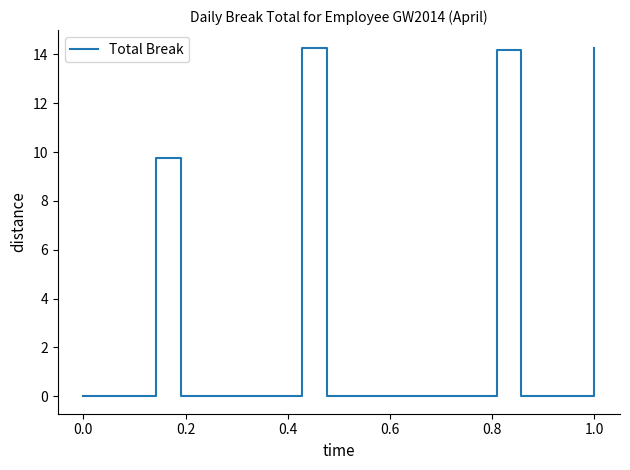

What is the maximum value shown in the chart?

14.3